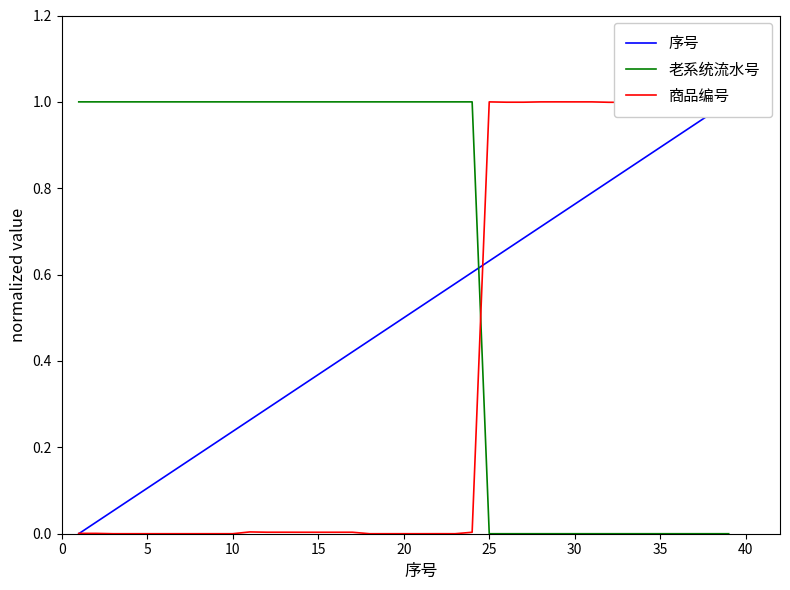

What is the greatest value displayed?

1.0